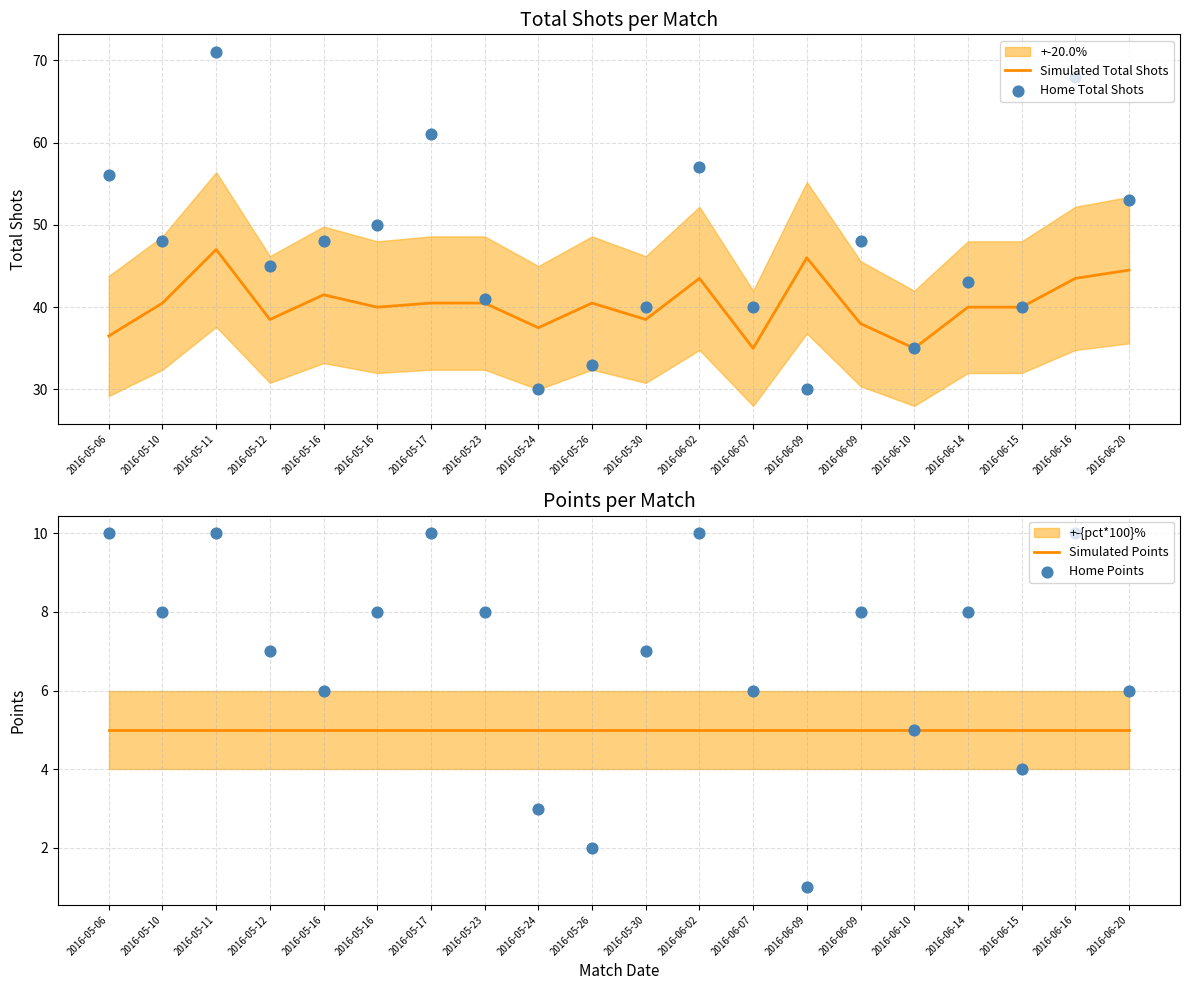

At how many categories does at least one series exceed 18?

20